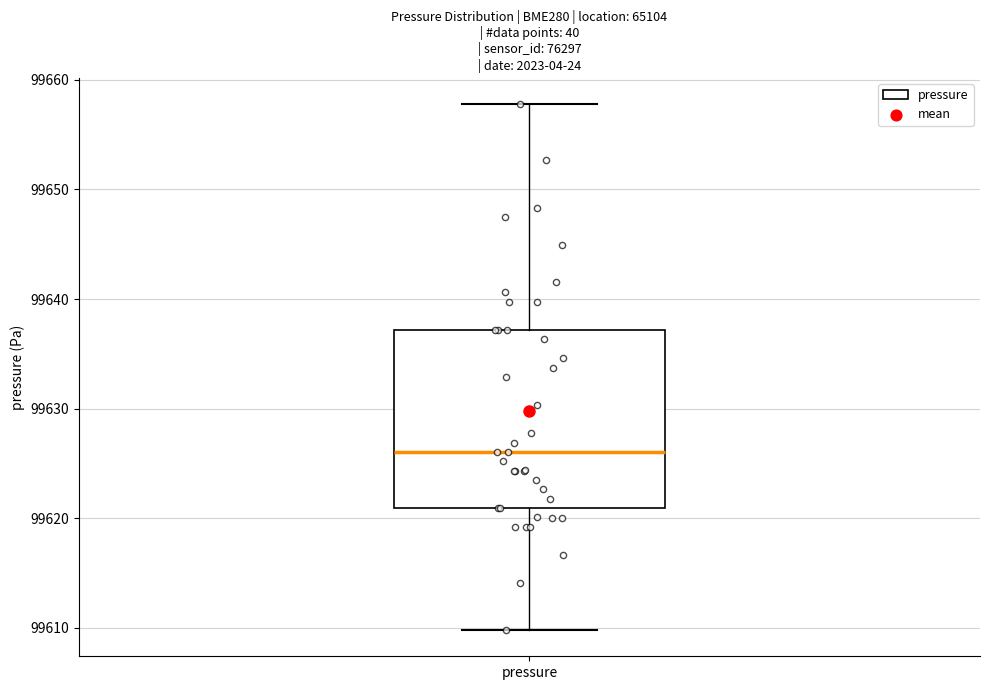

Read this box plot against the y-axis: the position of the median line, the range covered by the box, and the ends of both whiskers. The values are not printed on the chart, so give them approximately, as read against the axis.

median 99626, box 99621 to 99637, whiskers 99610 to 99658